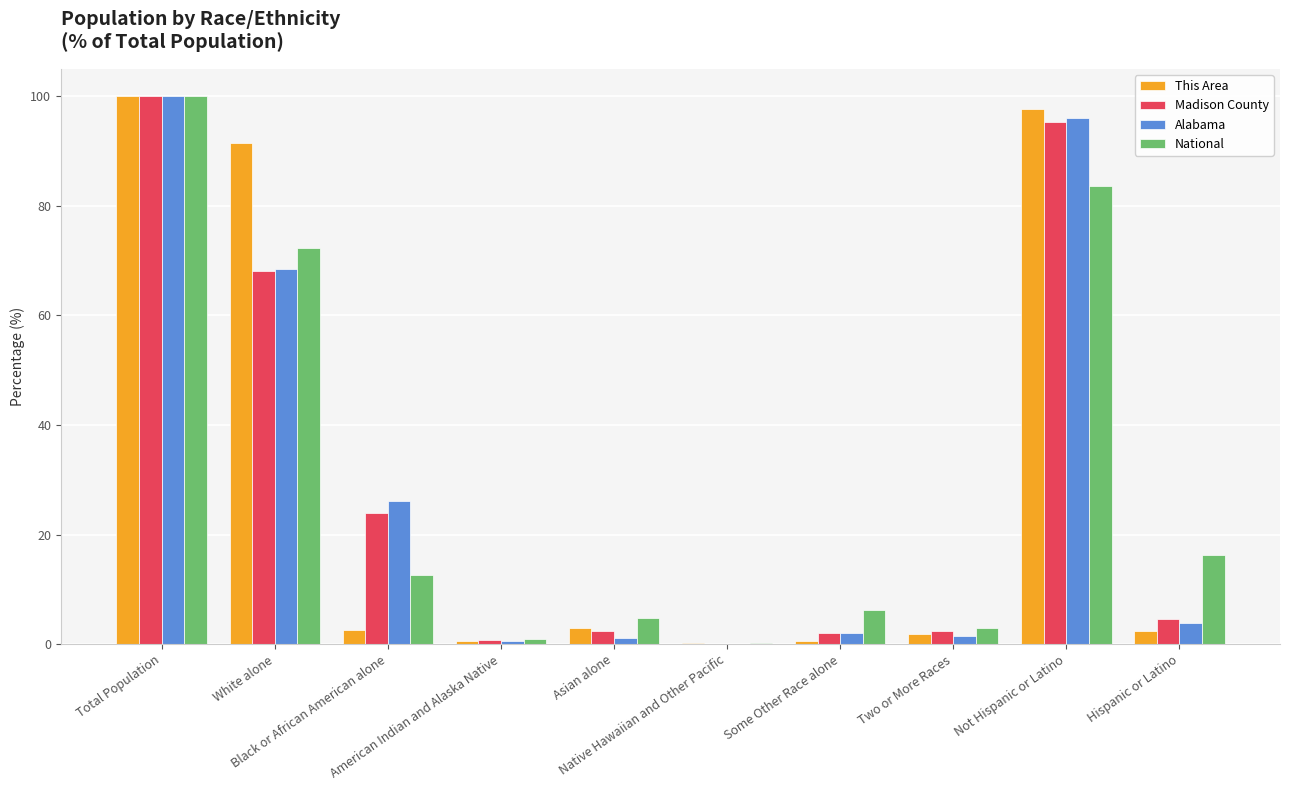

What is the highest value of the Alabama series?

100.0